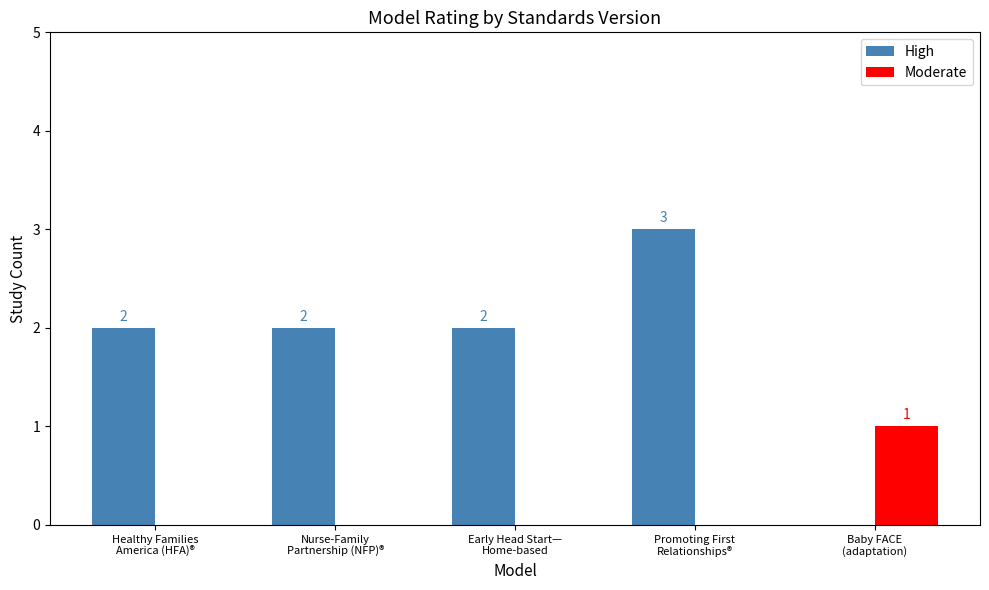

Are the bars horizontal?

No